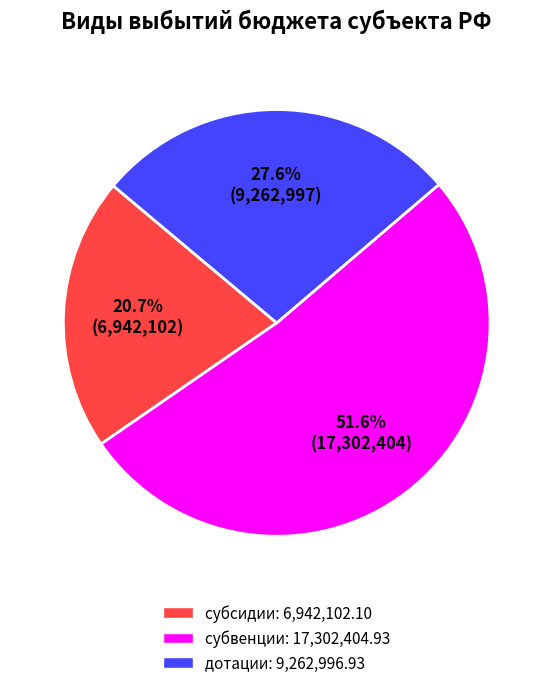

Does any single category account for the majority?

Yes